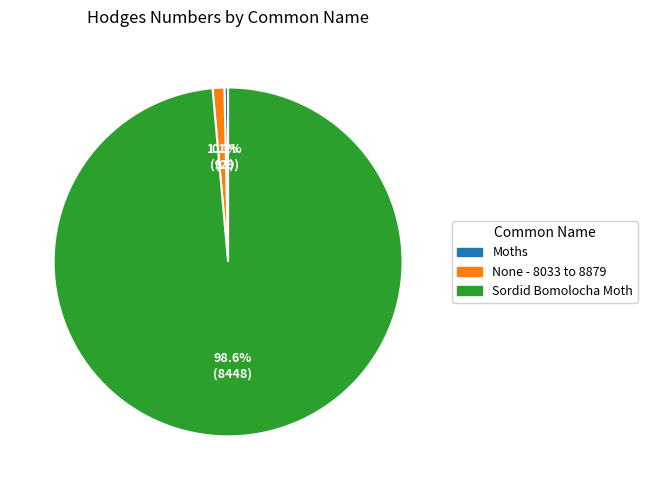

Which slice is the largest?

Sordid Bomolocha Moth